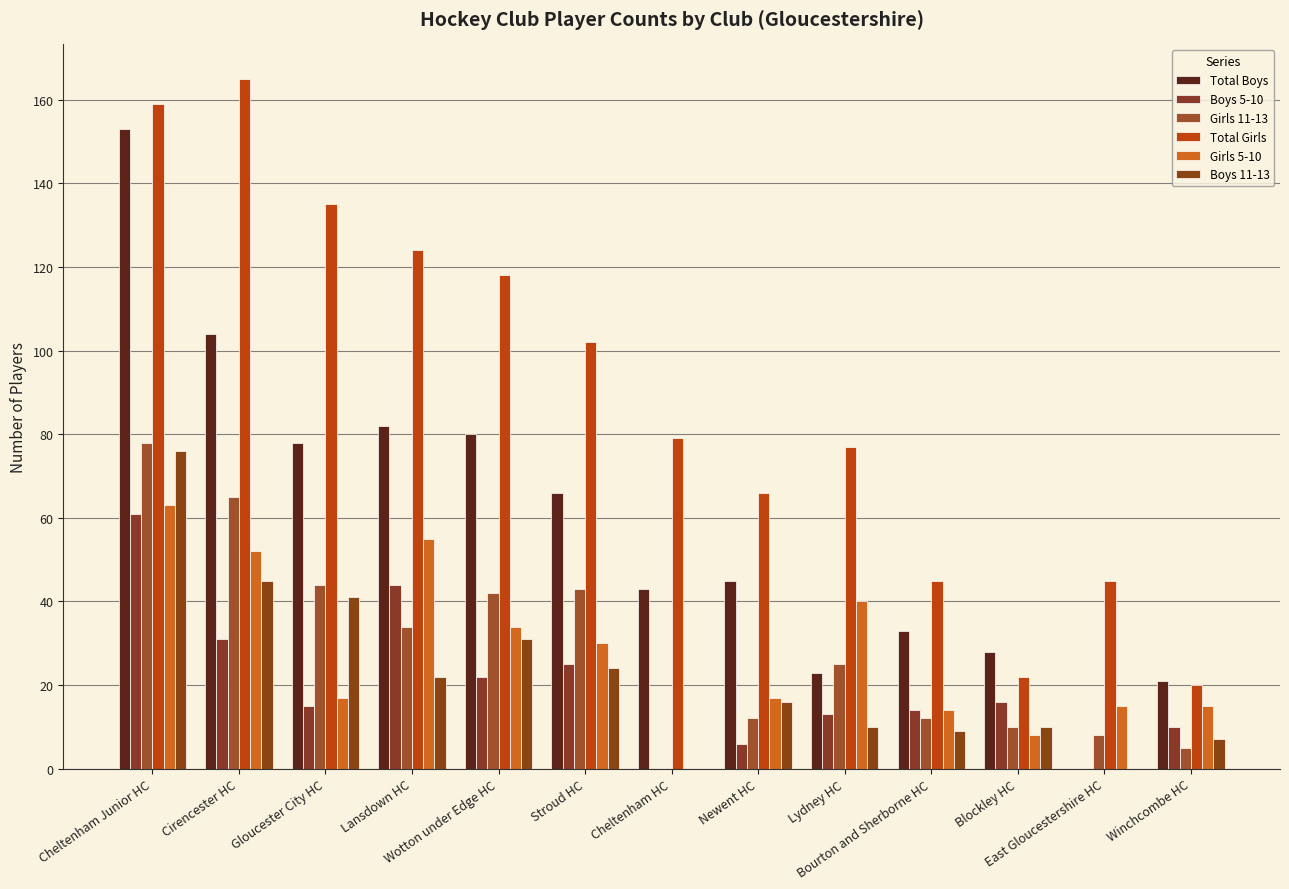

What is the difference between the second highest and minimum values in the Total Boys series?

104